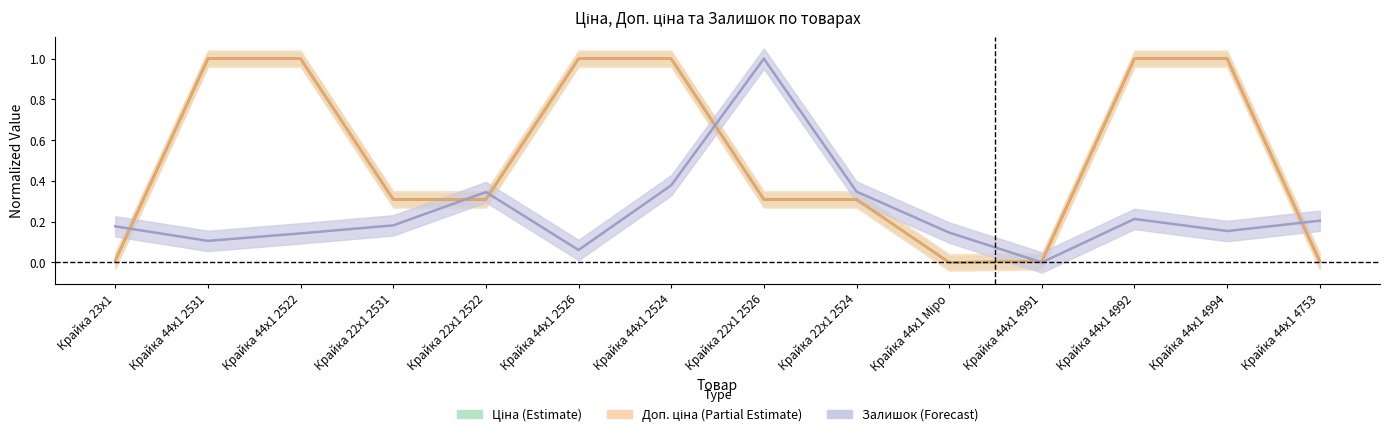

True or false: Доп. ціна has a value of 1.8 at Крайка 44x1 4994.

False